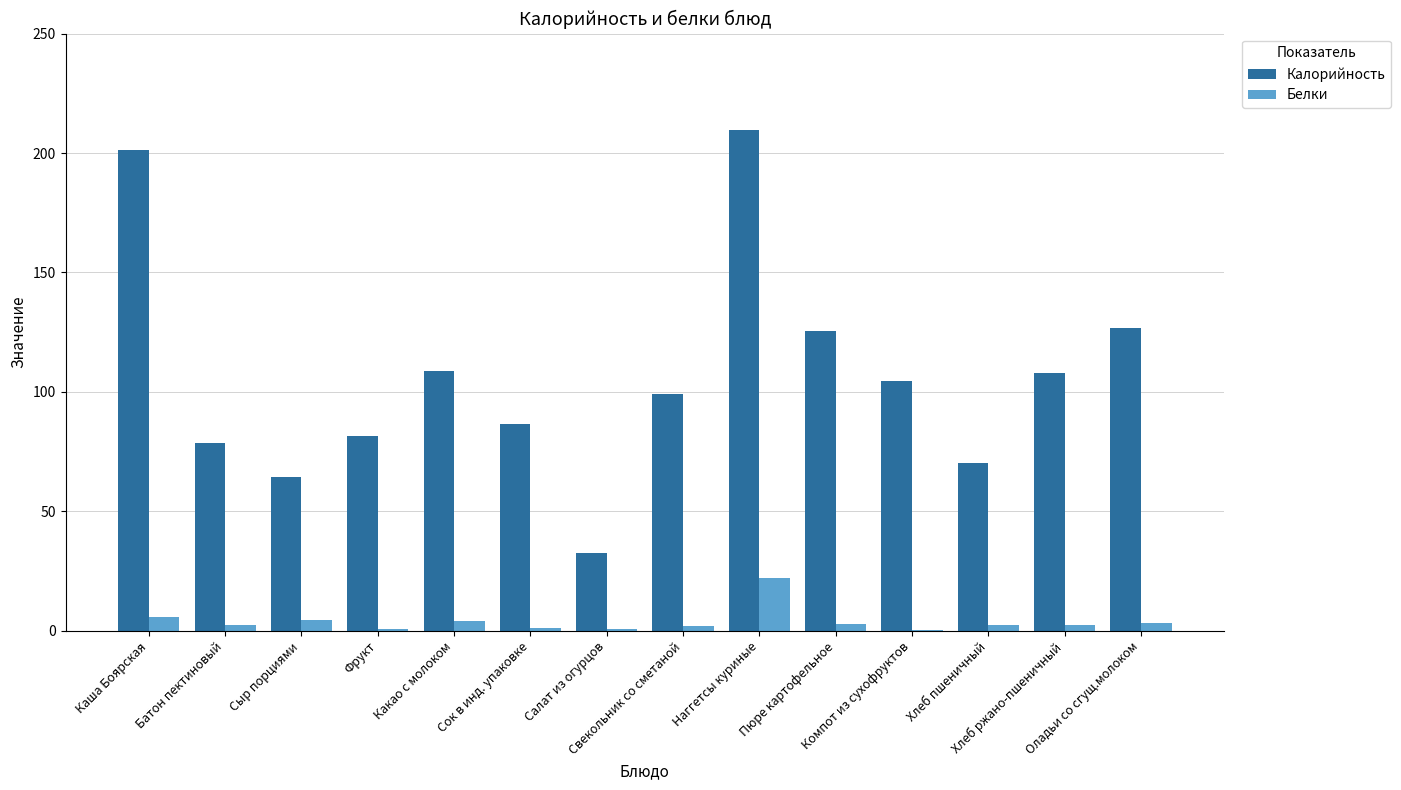

What is the average value of the Белки series?

3.9